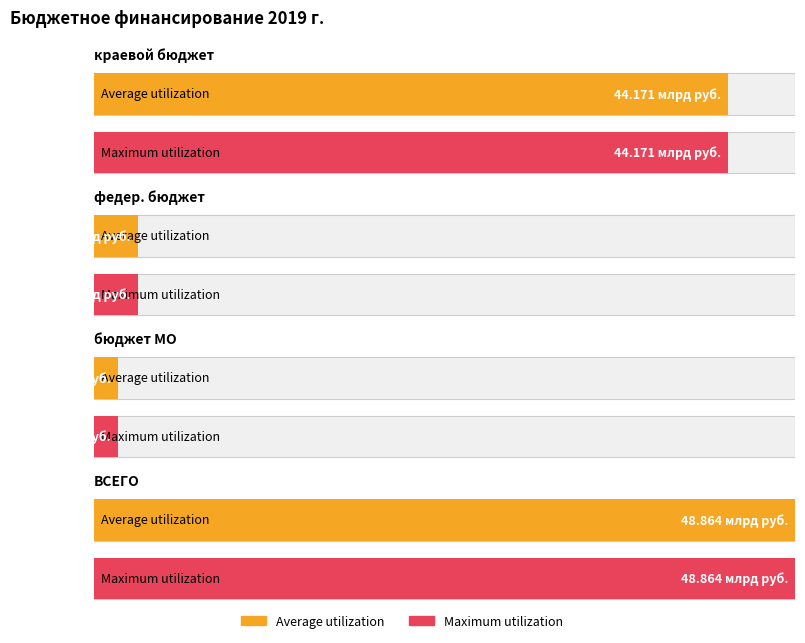

At федер. бюджет, list the series in order from largest to smallest.

Average utilization, Maximum utilization